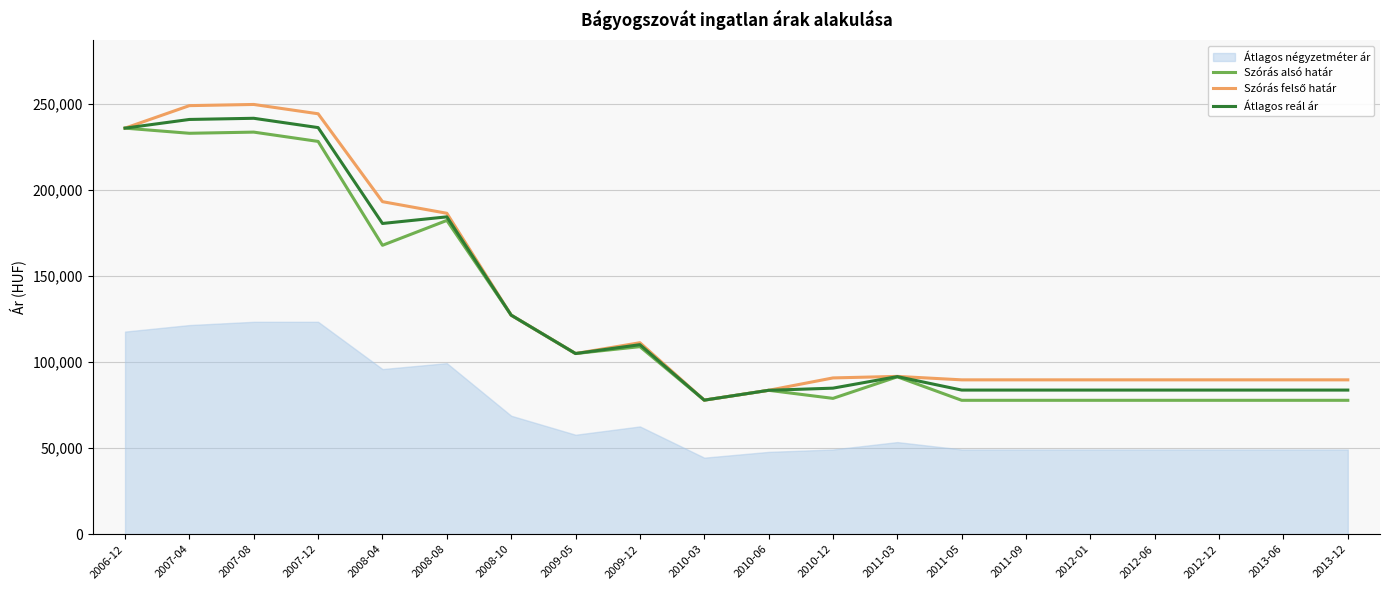

True or false: Átlagos reál ár and Átlagos négyzetméter ár intersect in this chart.

False